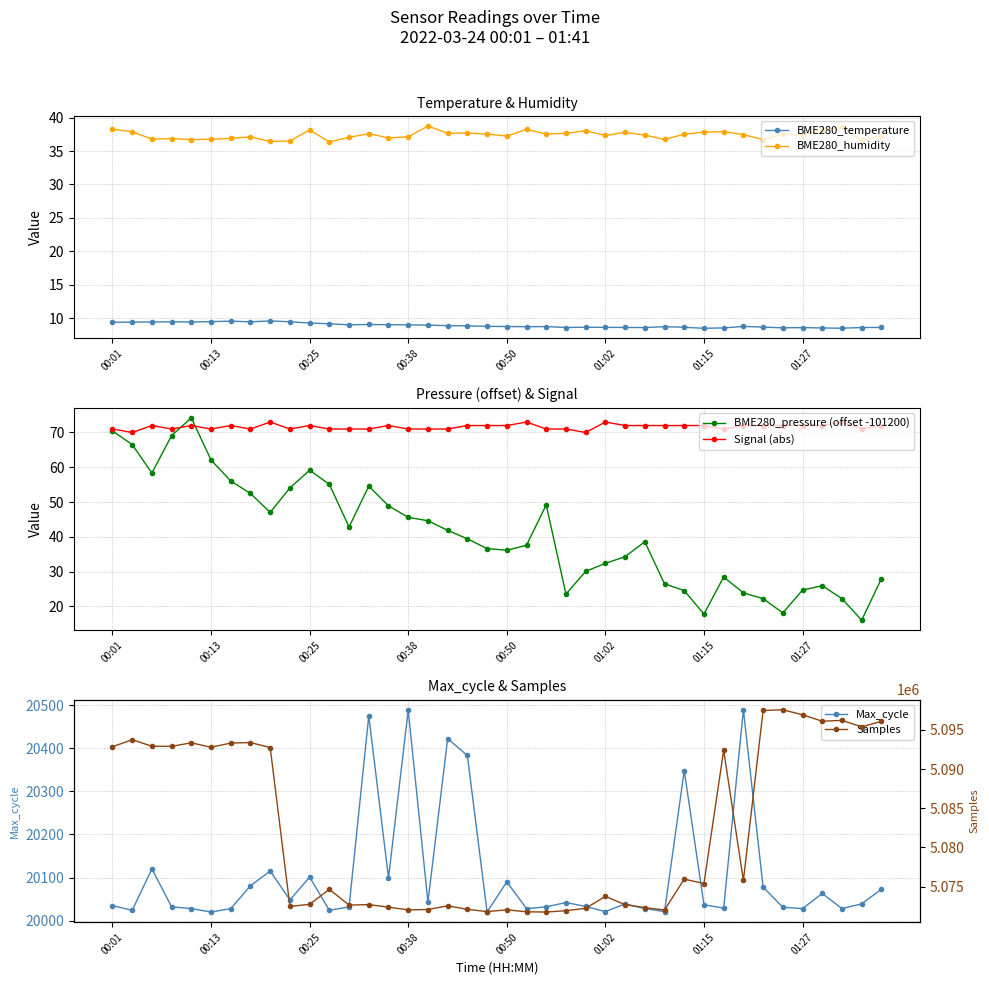

What is the difference between the second highest and minimum values in the Samples series?

25715.0